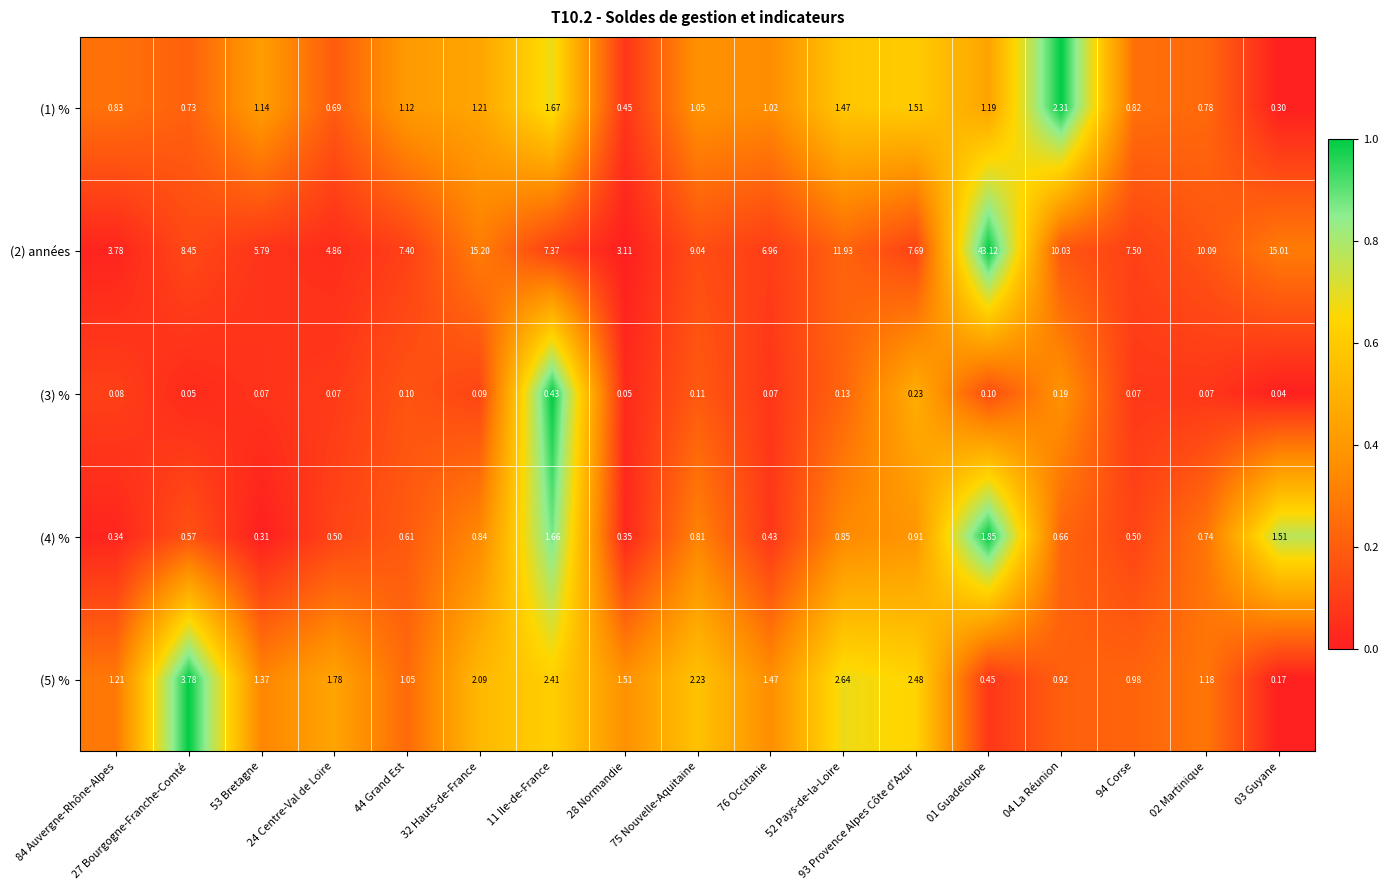

How many categories are shown in the chart?

17